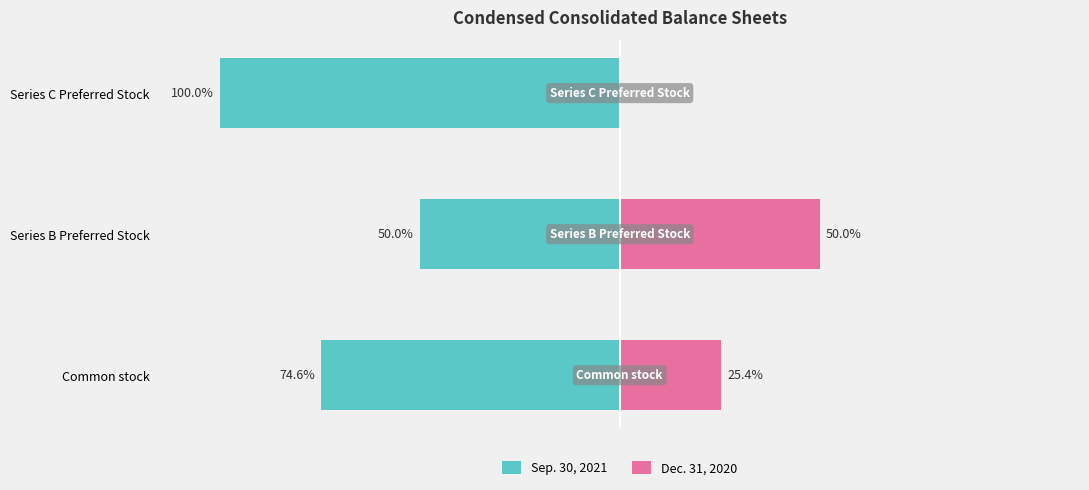

How many bars are there in total?

6